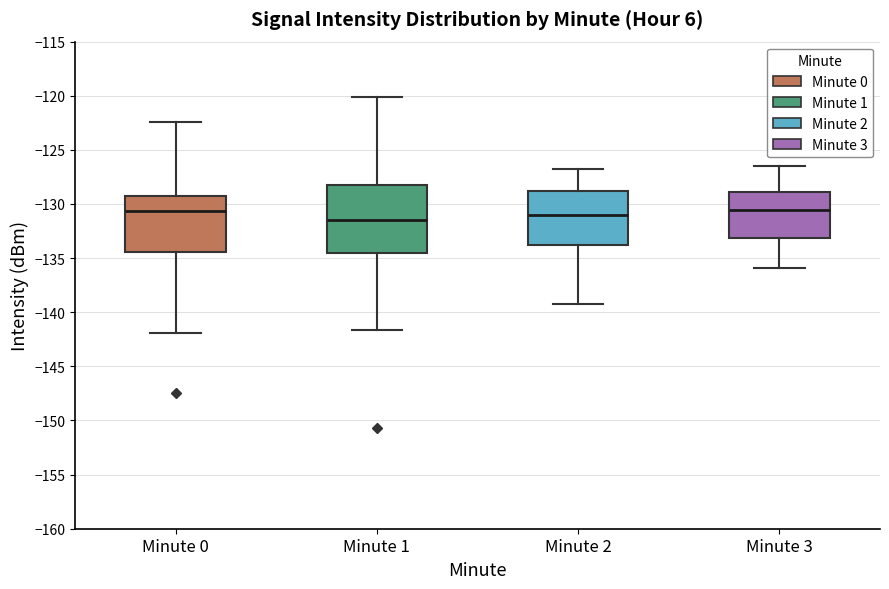

Comparing the boxes themselves (not the whiskers), which one is the tallest?

Minute 1